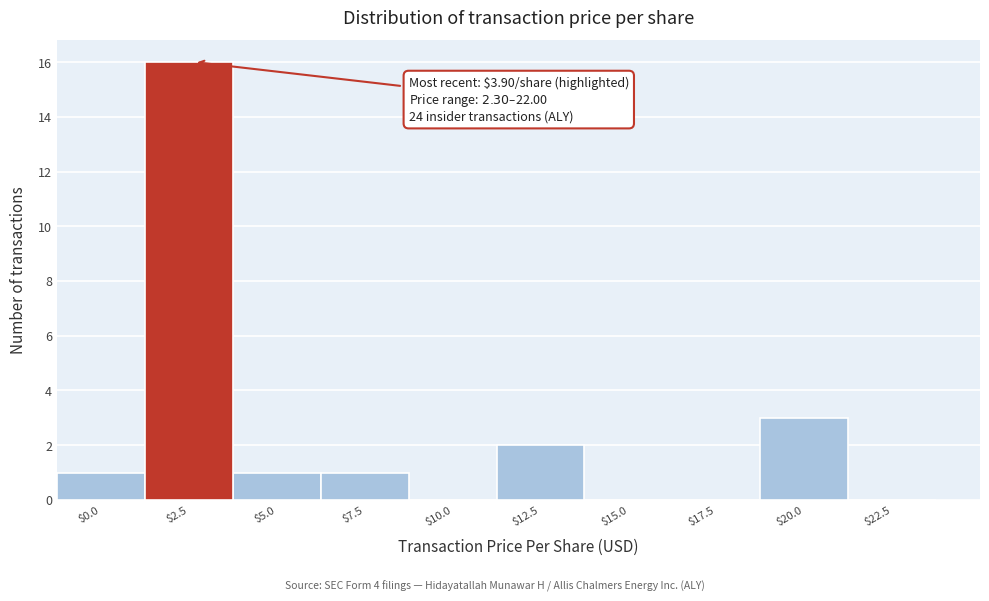

At which label is the value closest to 8?

$20.0